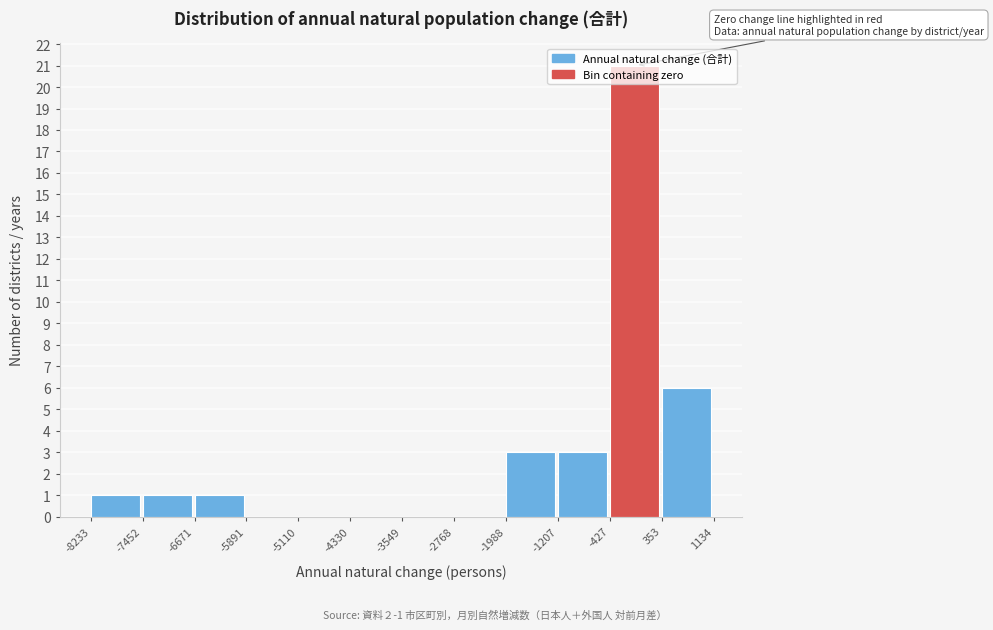

Over which range of the x-axis is the bar tallest?

-427 to 353